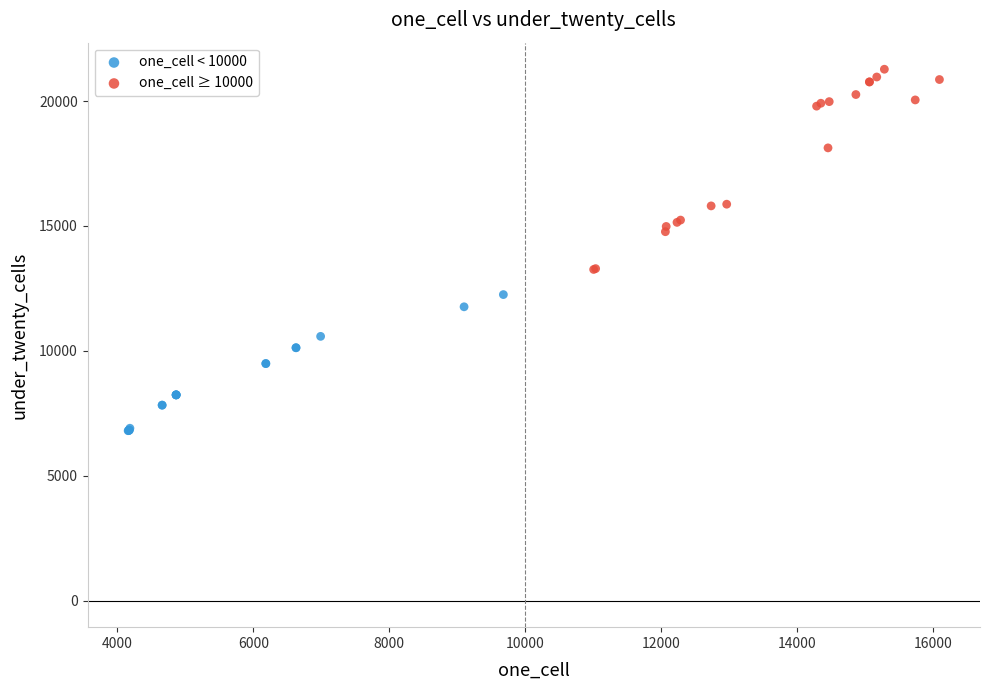

Which series has the largest Y range (max minus min)?

one_cell ≥ 10000